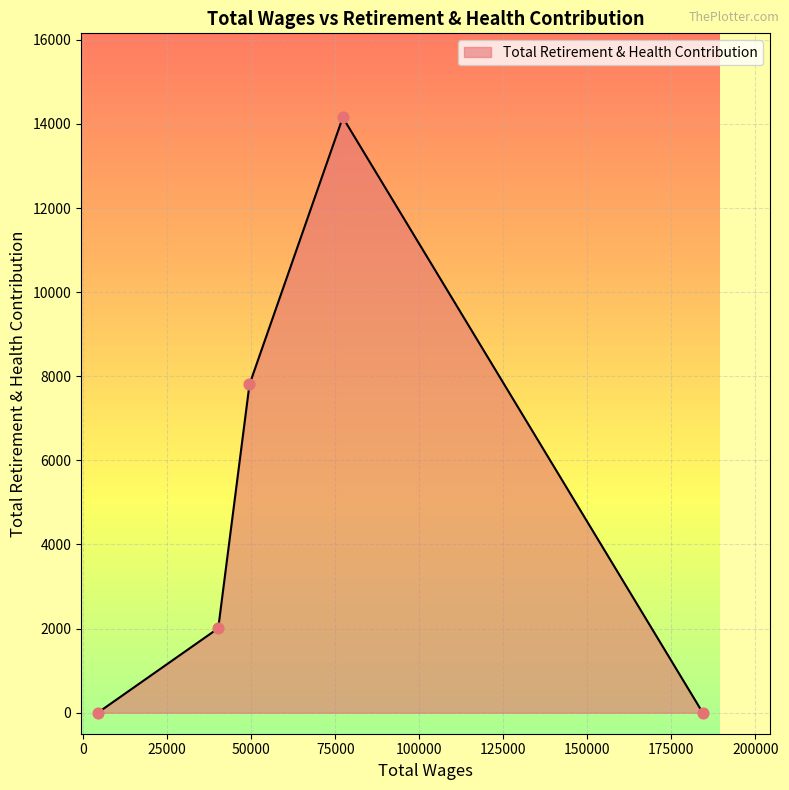

What is the maximum value shown in the chart?

14156